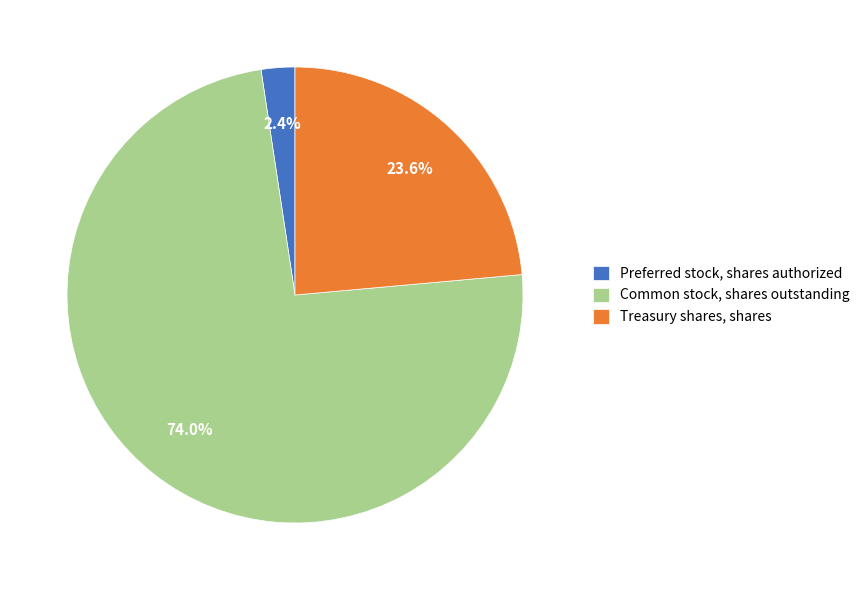

How many slices are in this pie chart?

3